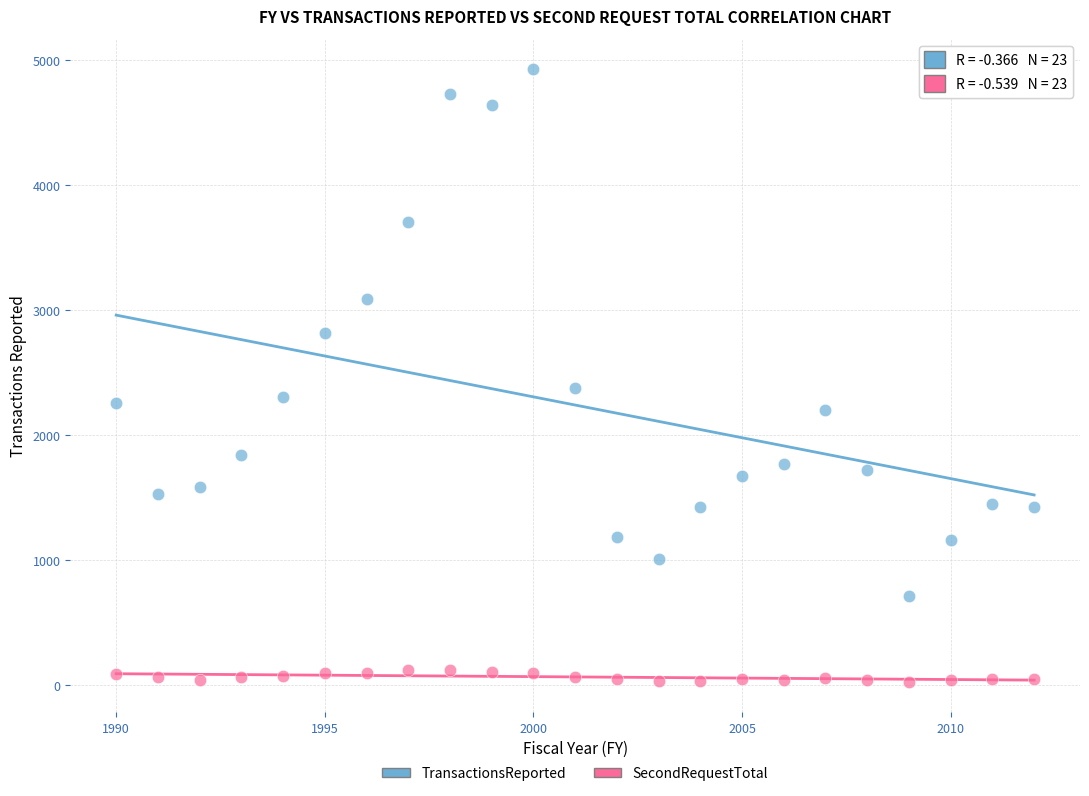

What are all the series names shown in the legend?

TransactionsReported, SecondRequestTotal